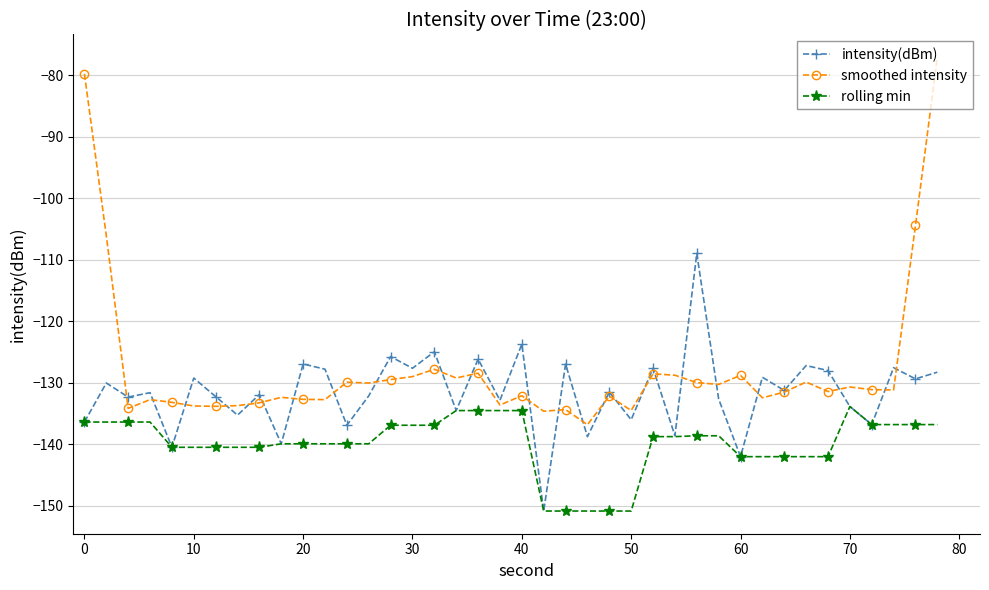

Does the chart display data point markers on the line(s)?

Yes